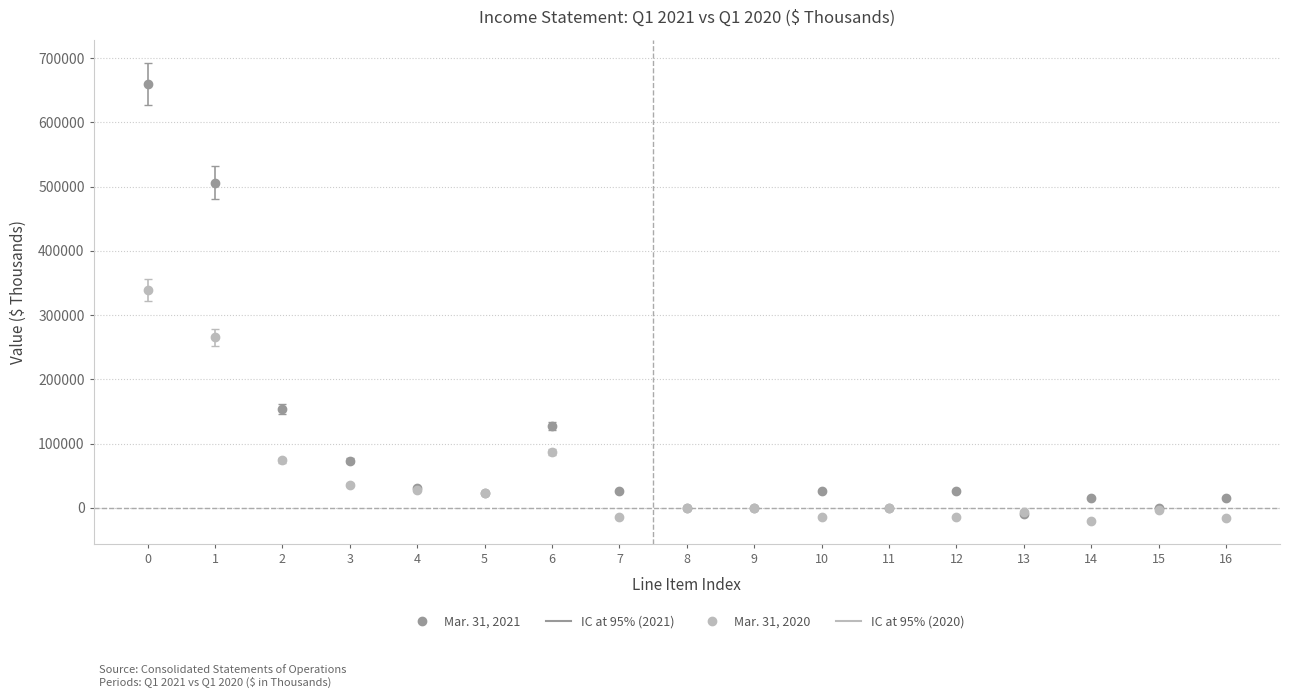

Which series has the largest range (max minus min)?

Mar. 31, 2021